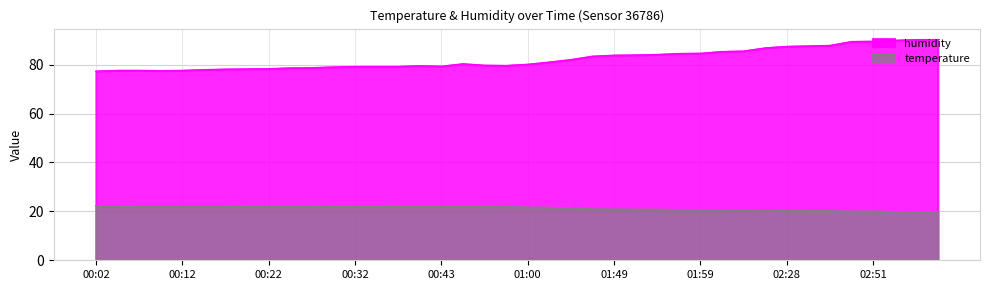

Is it true that temperature equals 22.2 at 00:09?

True